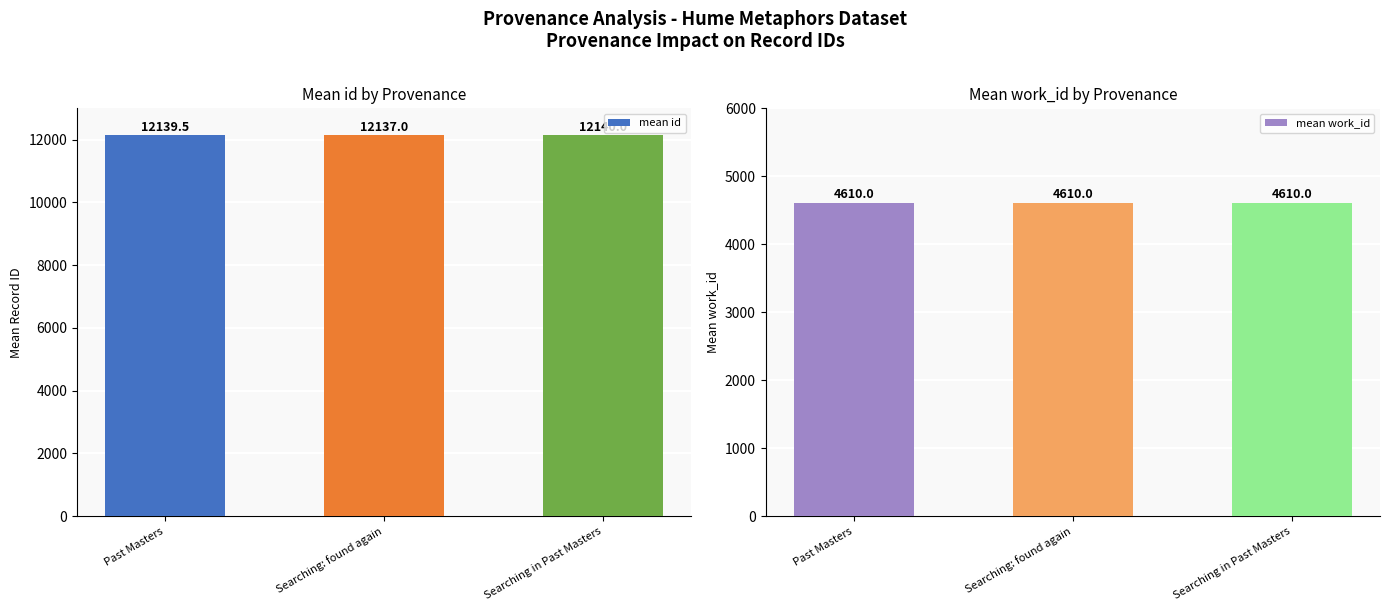

Reading right to left, extract all data points from this chart.

mean id: 12140.0	12137.0	12139.5
mean work_id: 4610.0	4610.0	4610.0